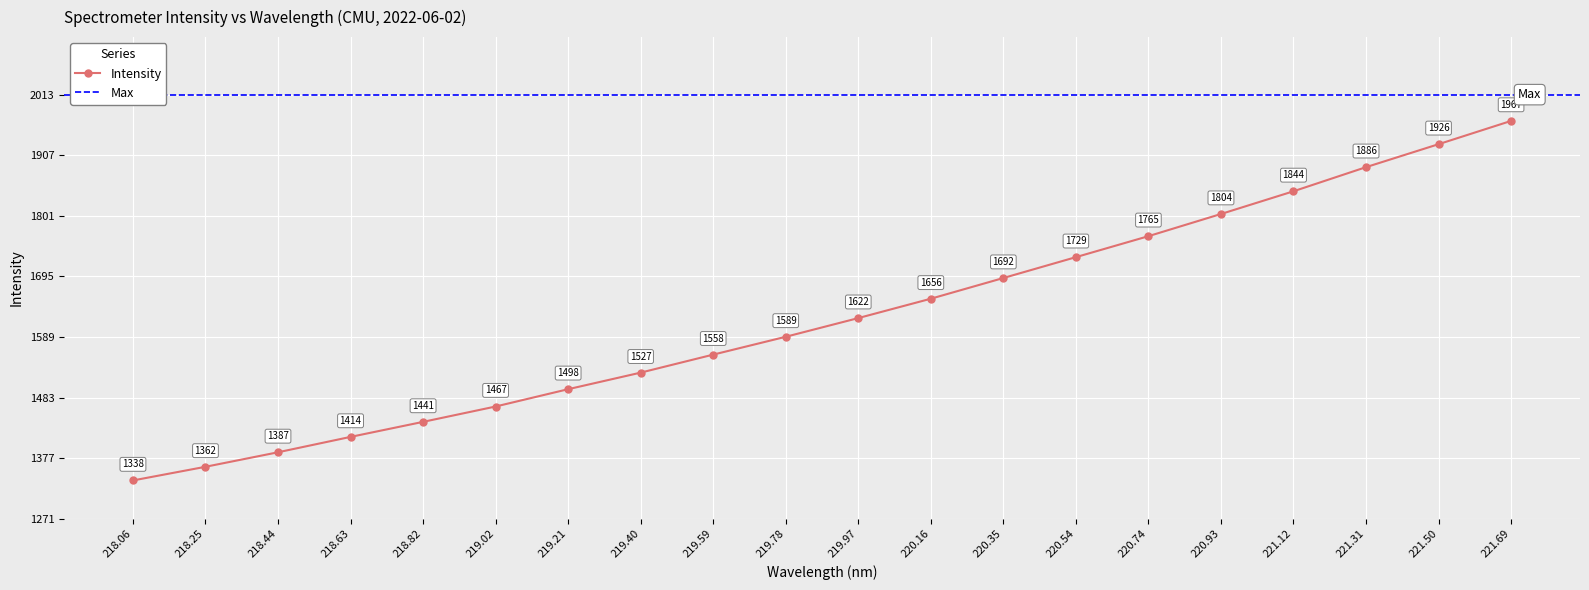

What is the value of the 1st point from the left?

1338.0